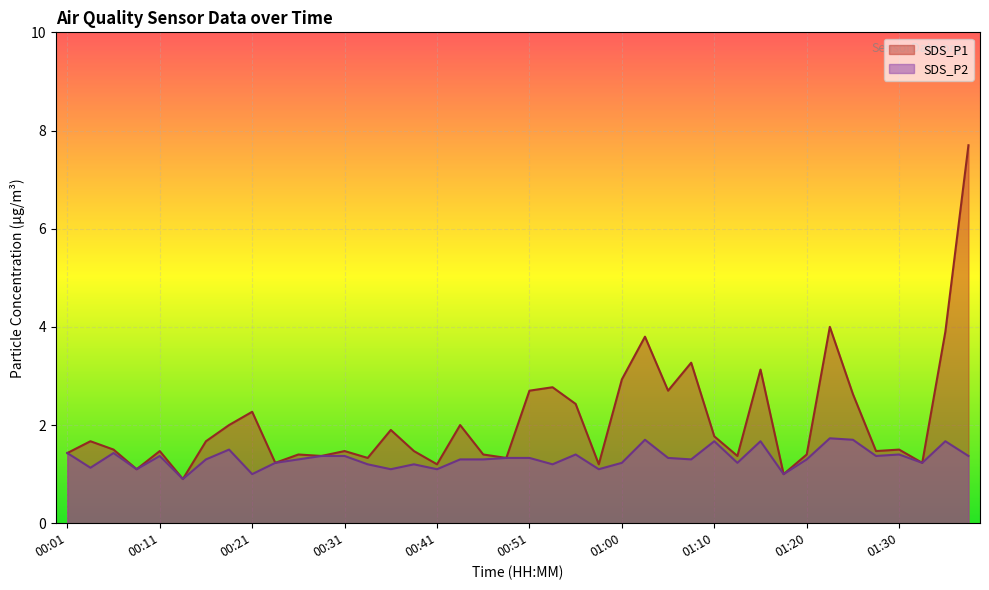

Which category has the highest value across all series?

01:37